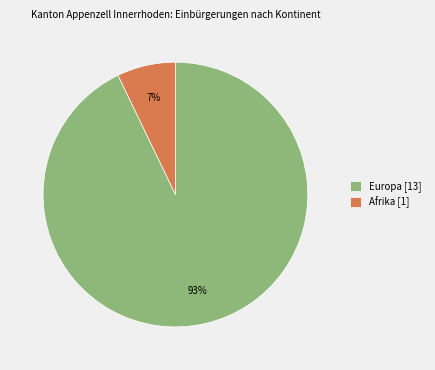

What is the largest slice in the pie chart?

Europa [13]